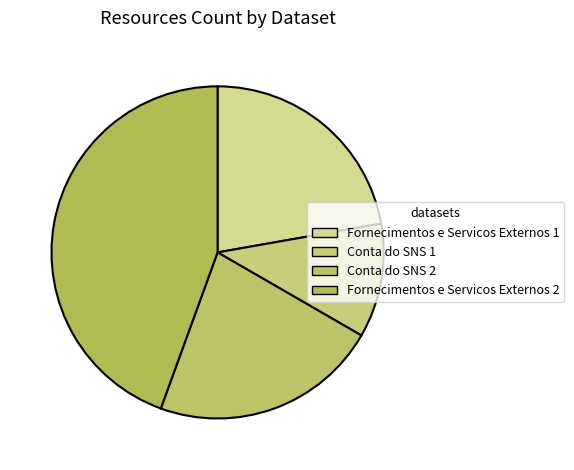

Count the number of slices in the pie.

4